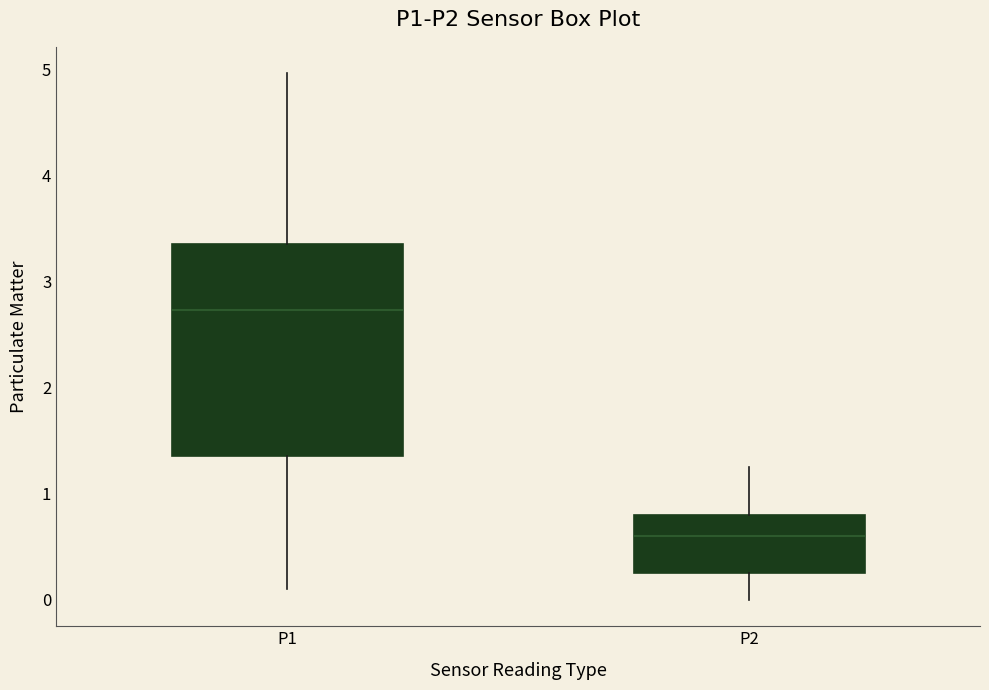

Where does the upper whisker of the box for P1 end on the y-axis? The values are not printed on the chart, so give them approximately, as read against the axis.

5.0